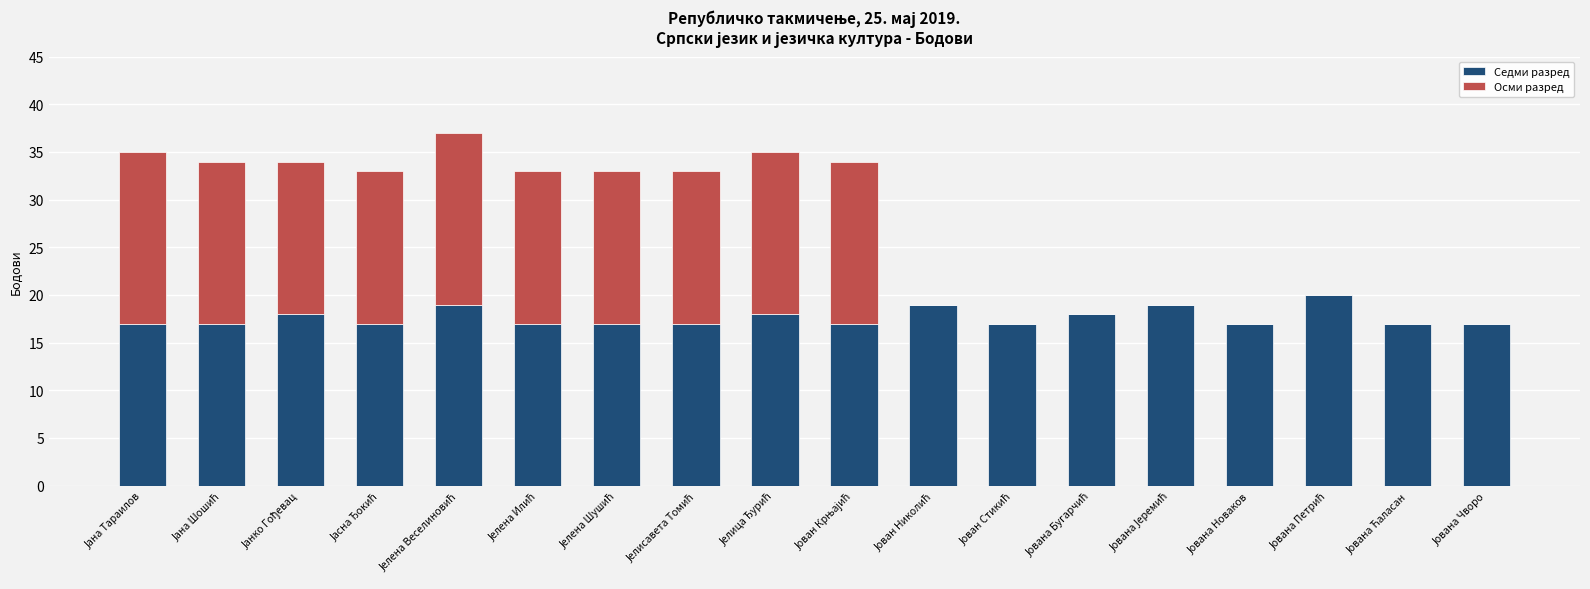

What is the maximum value for Седми разред?

20